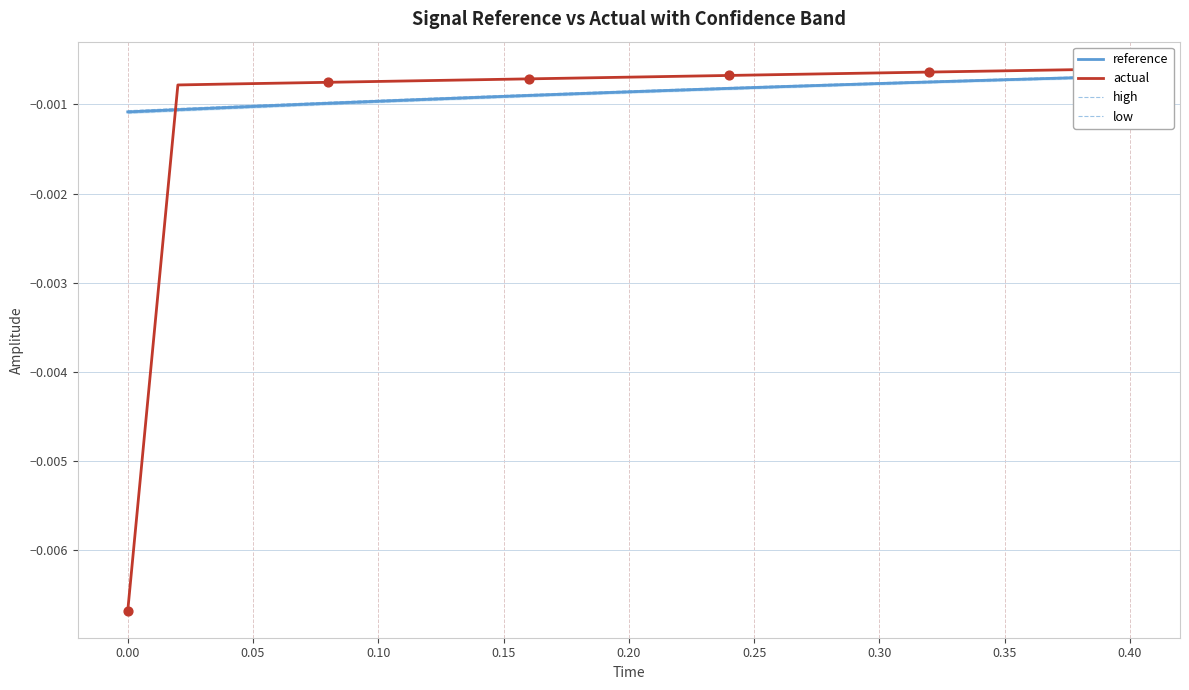

Which series has the largest total across all categories?

high